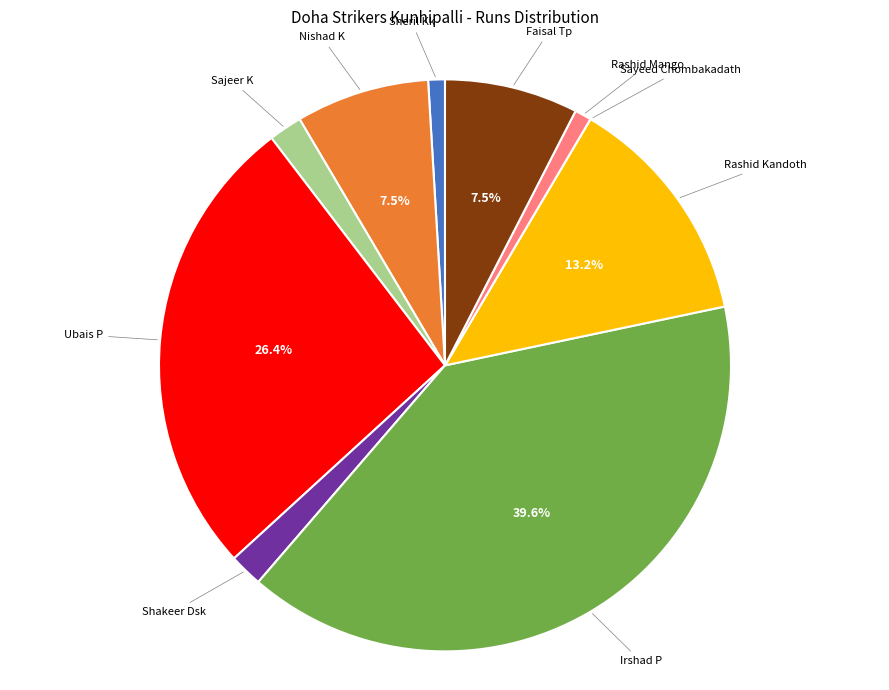

Is there any slice that represents more than half of the pie?

No